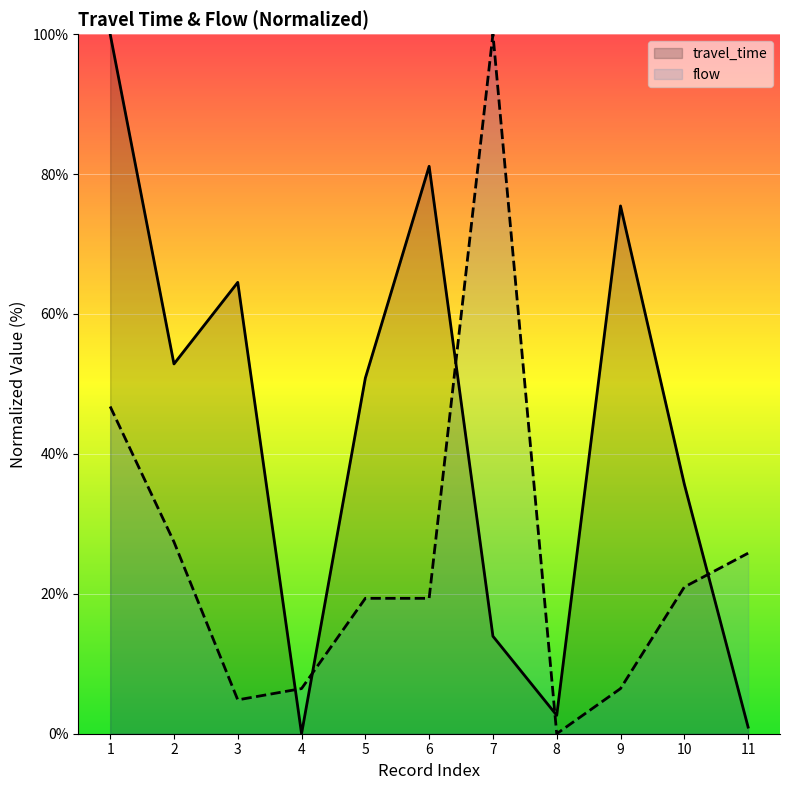

Between 2 and 1, which is larger?

1